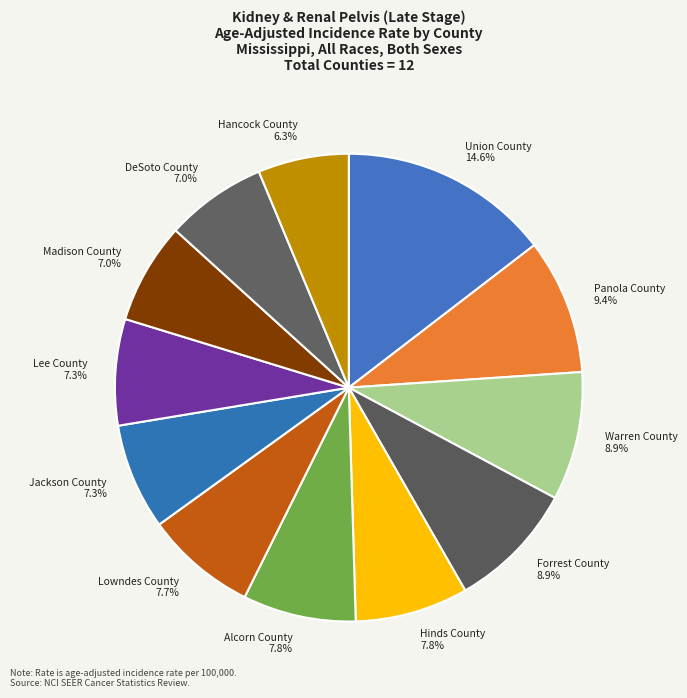

The Lowndes County slice represents 1% of the pie. True or false?

False